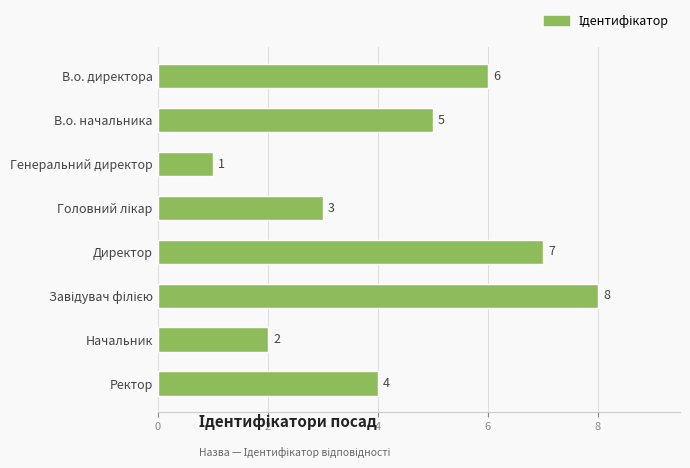

What is the sum of the values at Директор and В.о. директора?

13